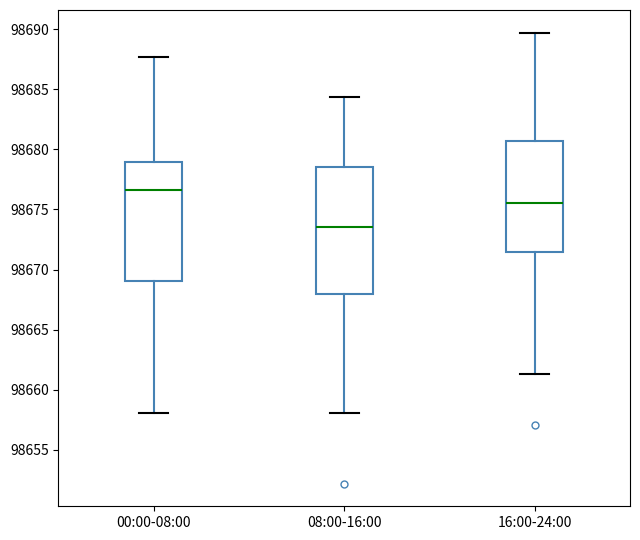

Which box has the highest median line?

00:00-08:00